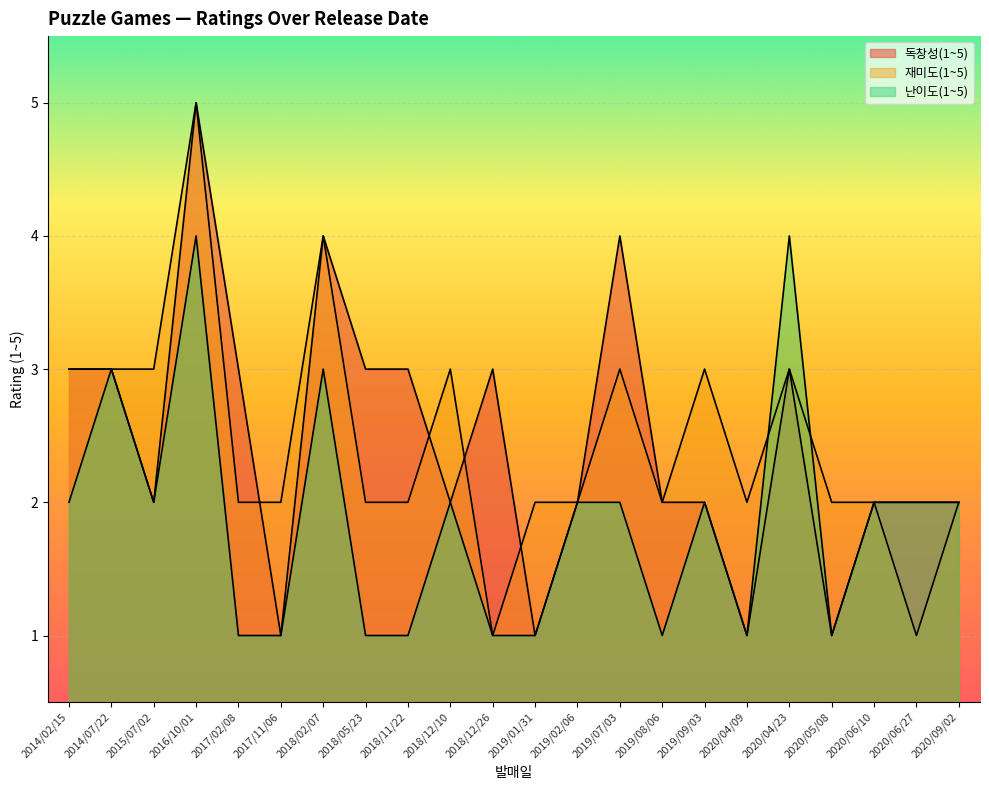

Is the value of 재미도(1~5) at 2020/04/09 greater than the value of 난이도(1~5) at 2018/11/22?

Yes